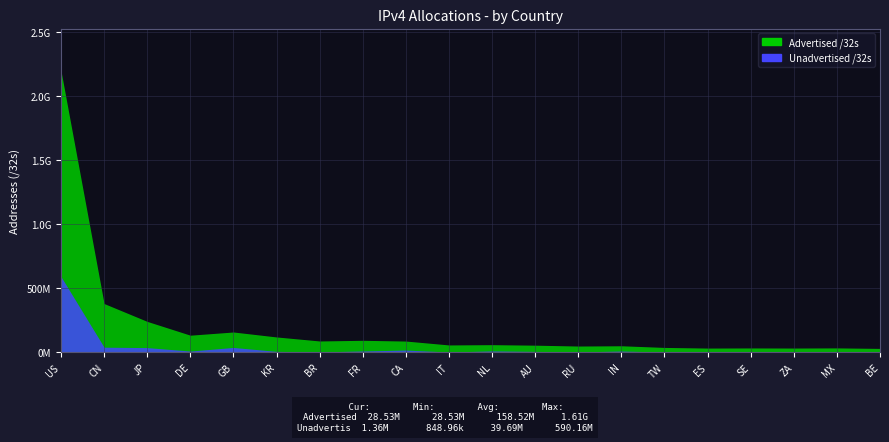

List the series in order of their peak value, lowest first.

Unadvertised /32s, Advertised /32s